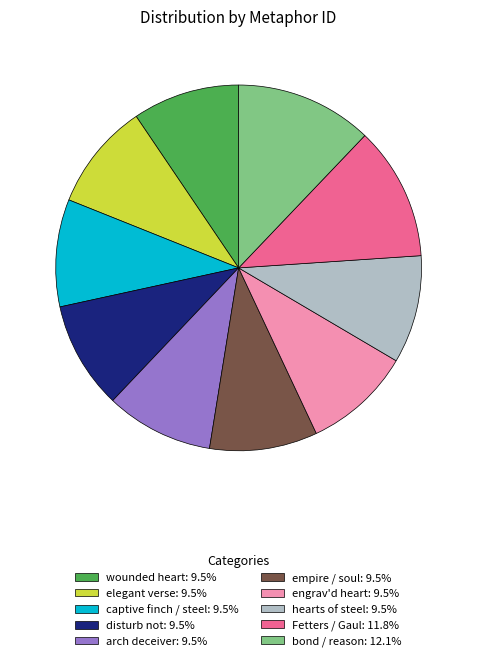

Does arch deceiver represent more than half of the total?

No